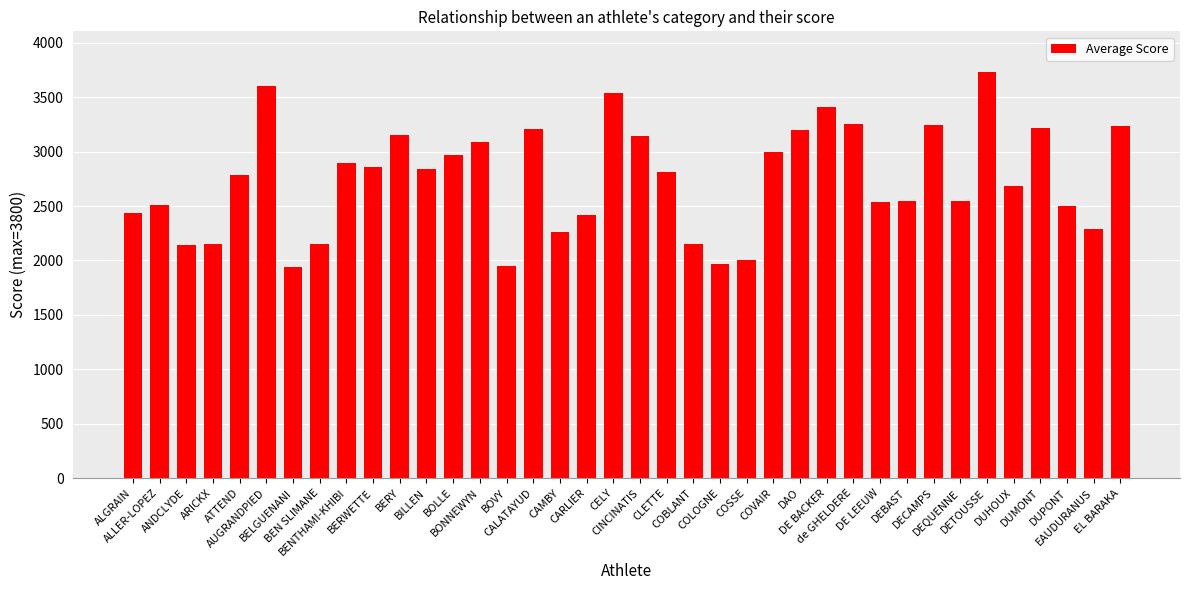

Count the number of data series in this chart.

1